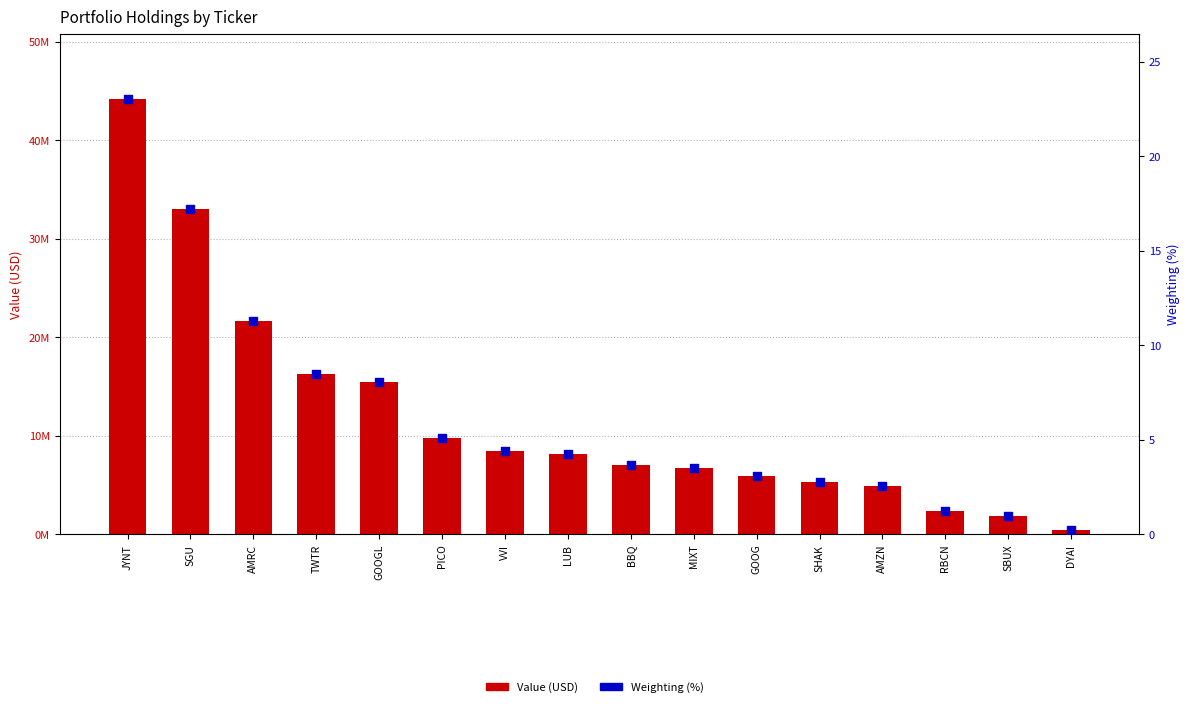

What are all the series names shown in the legend?

Value (USD), Weighting (%)